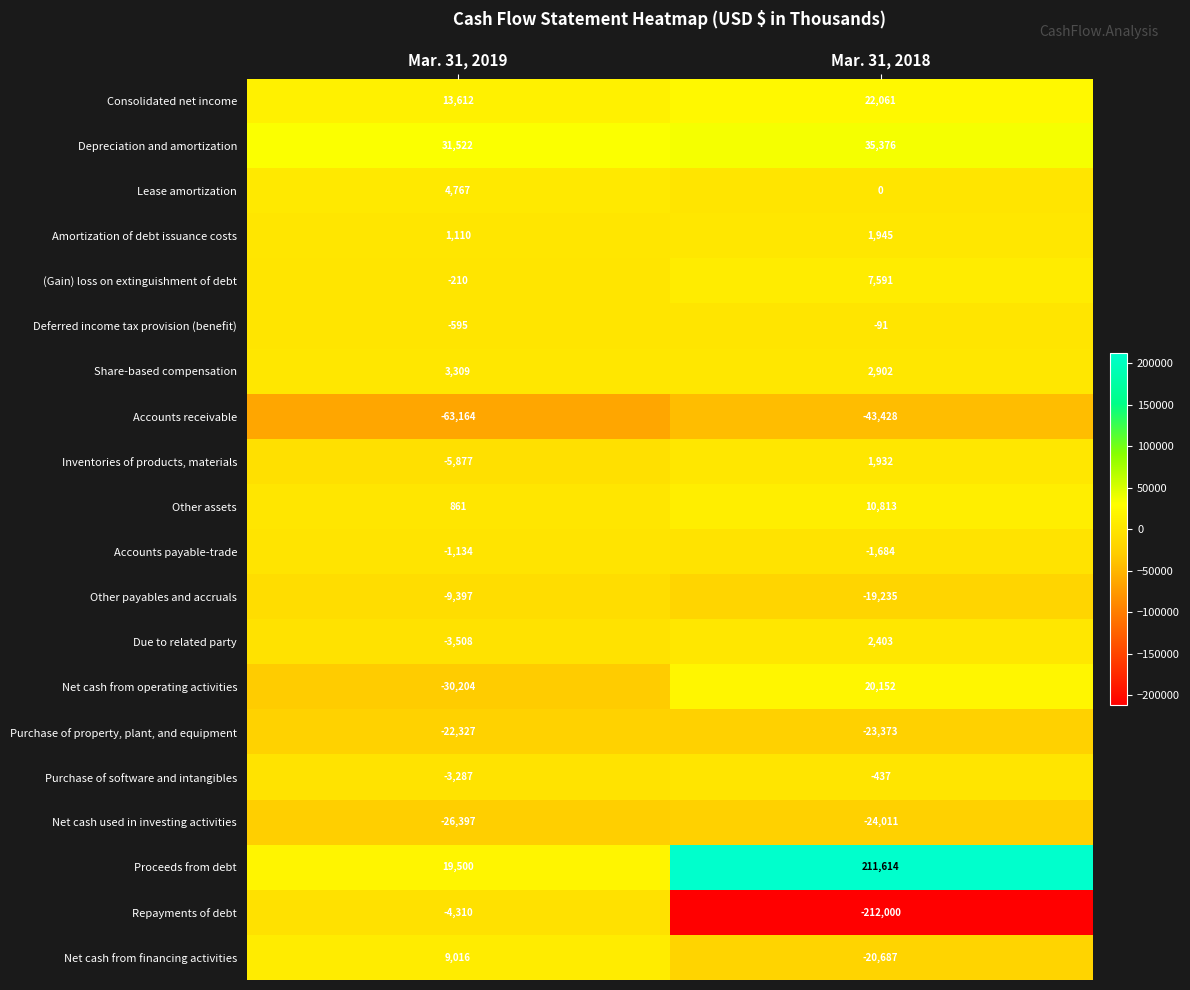

List the series in order of their peak value, highest first.

Proceeds from debt, Depreciation and amortization, Consolidated net income, Net cash from operating activities, Other assets, Net cash from financing activities, (Gain) loss on extinguishment of debt, Lease amortization, Share-based compensation, Due to related party, Amortization of debt issuance costs, Inventories of products, materials, Deferred income tax provision (benefit), Purchase of software and intangibles, Accounts payable-trade, Repayments of debt, Other payables and accruals, Purchase of property, plant, and equipment, Net cash used in investing activities, Accounts receivable